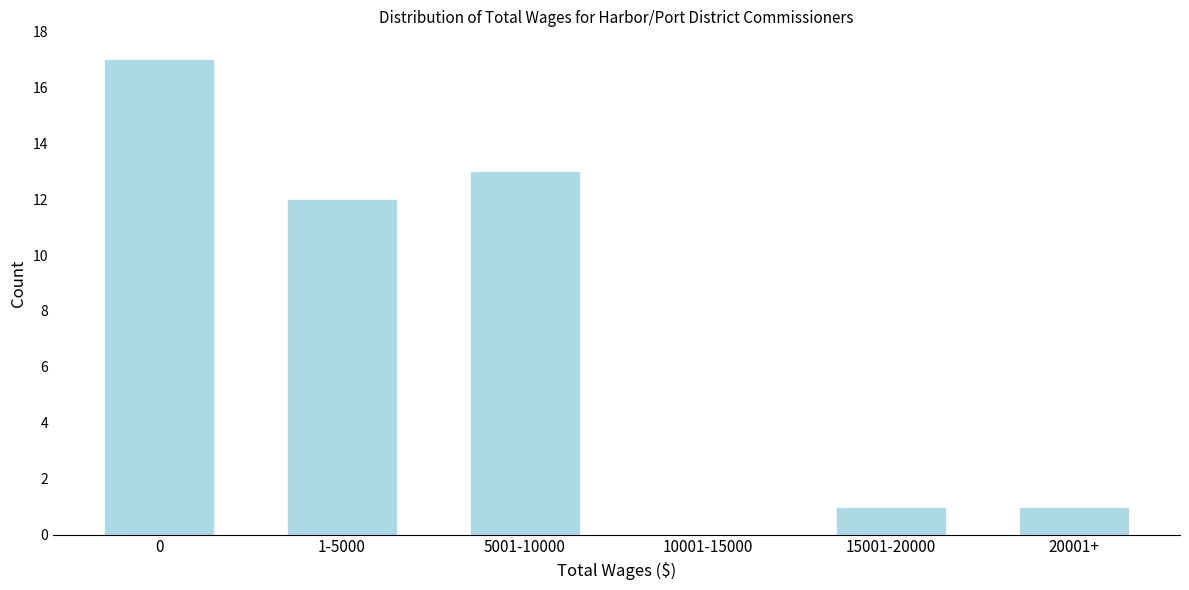

Reading left to right, transcribe all the data shown in this chart.

0=17	1-5000=12	5001-10000=13	10001-15000=0	15001-20000=1	20001+=1